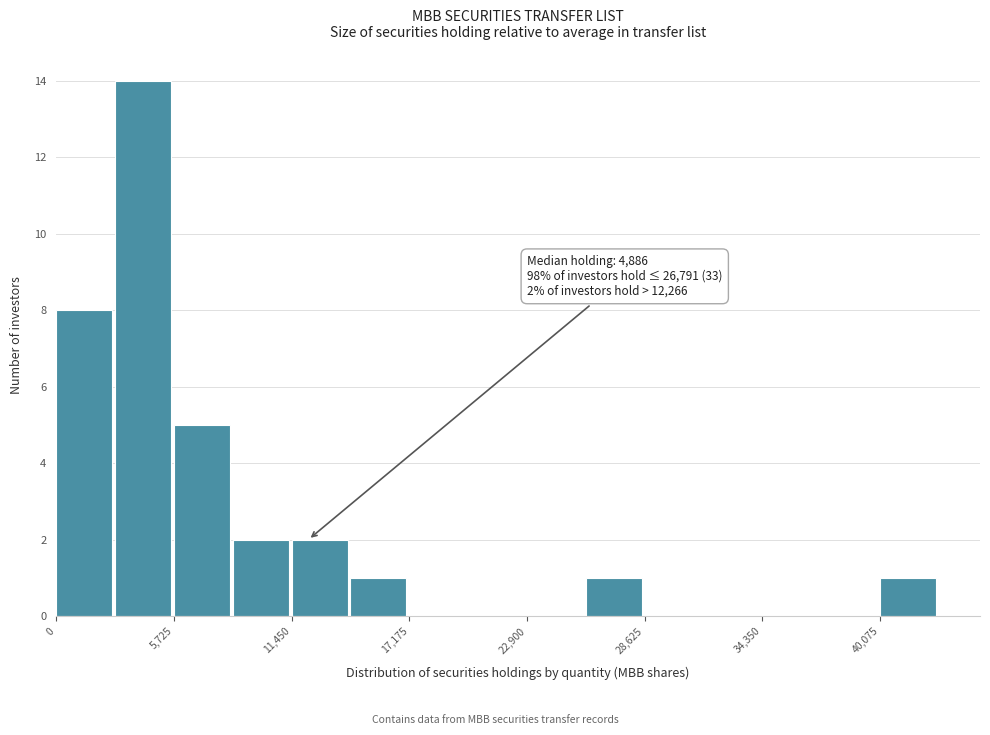

Read against the x-axis, roughly where is the centre of the tallest bar?

4000